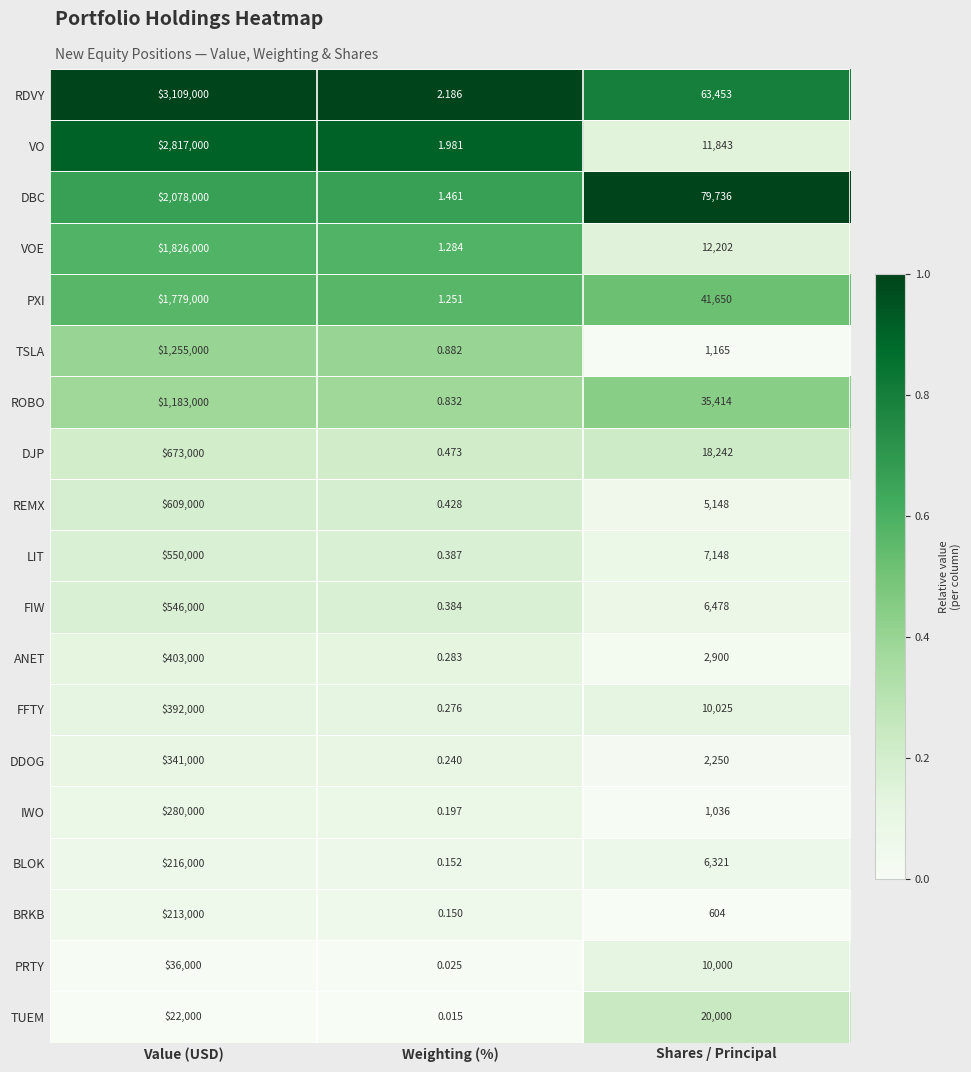

Which series has the widest spread of values?

RDVY